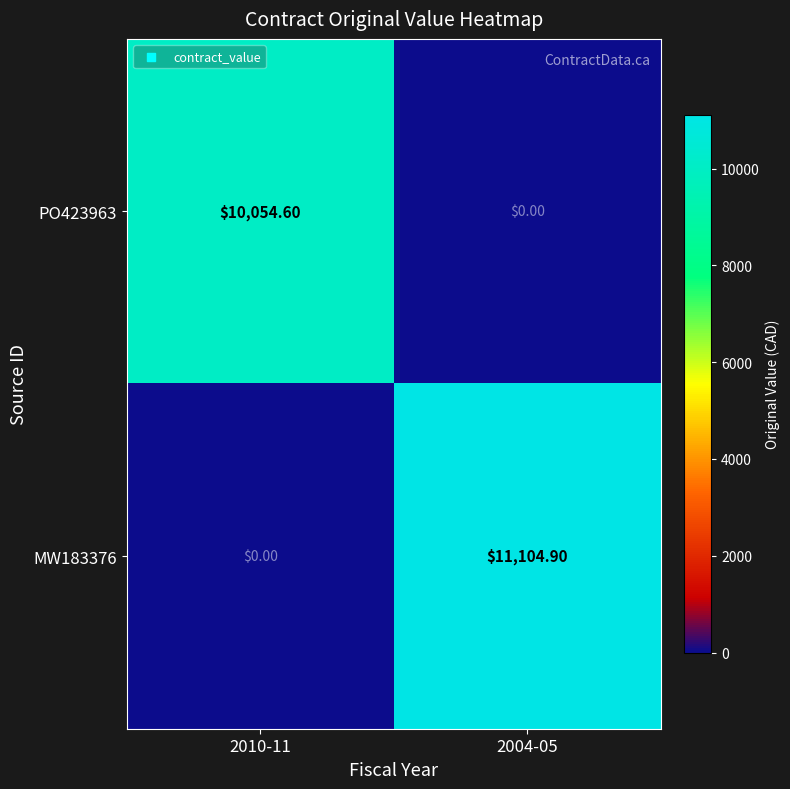

At 2010-11, list the series in order from largest to smallest.

PO423963, MW183376